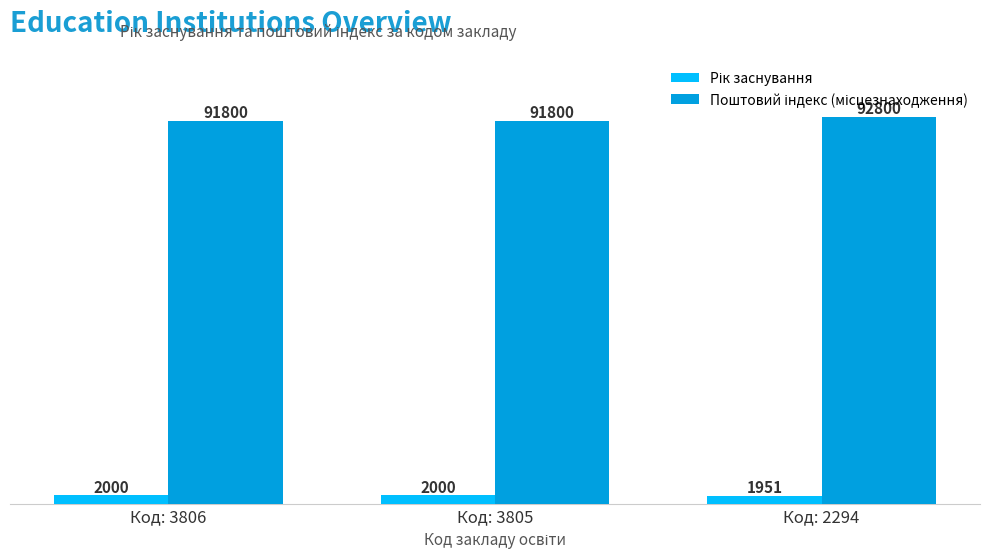

At which category does the chart reach its peak across all series?

Код: 2294